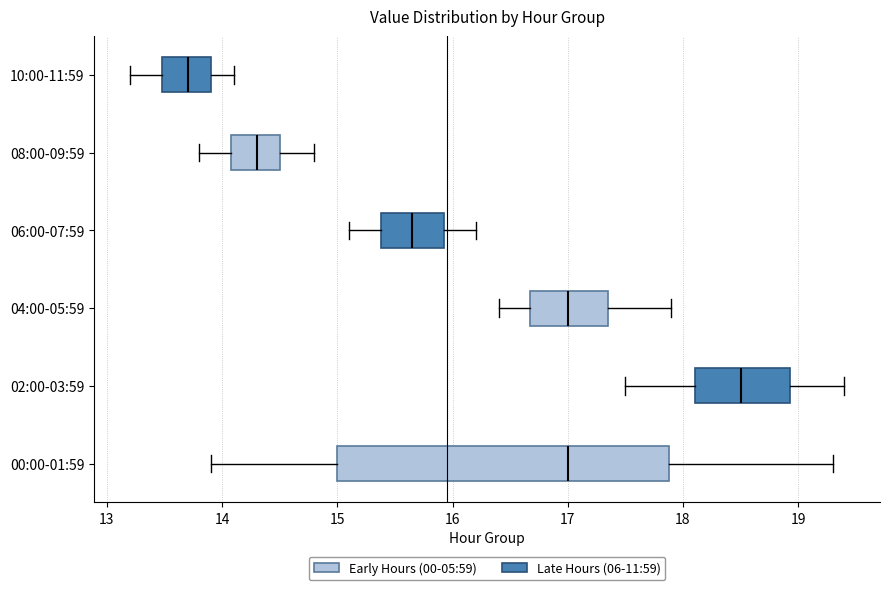

Where does the median line of the box for 00:00-01:59 sit on the x-axis? The values are not printed on the chart, so give them approximately, as read against the axis.

17.0